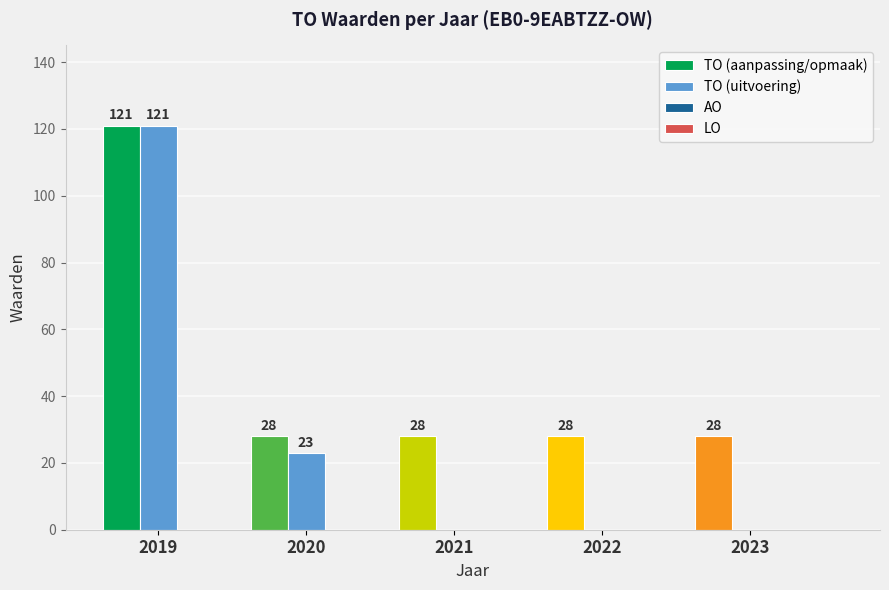

Between 2020 and 2021, which series saw the biggest shift?

TO (uitvoering)